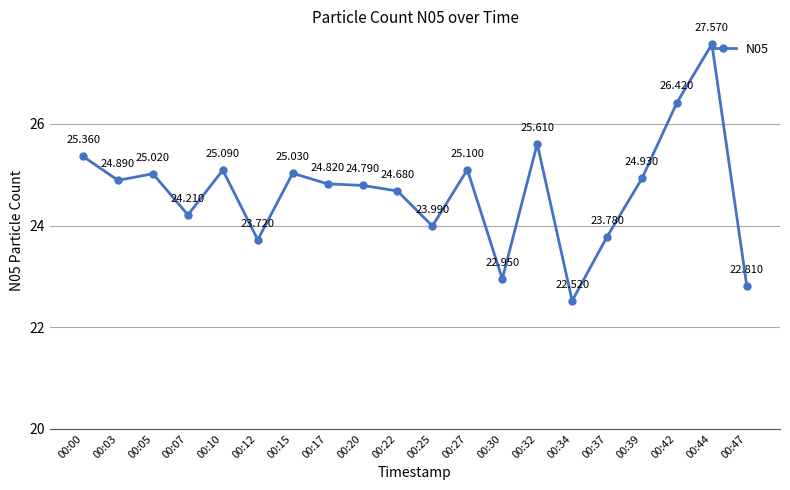

What value does the data have at 00:20?

24.8